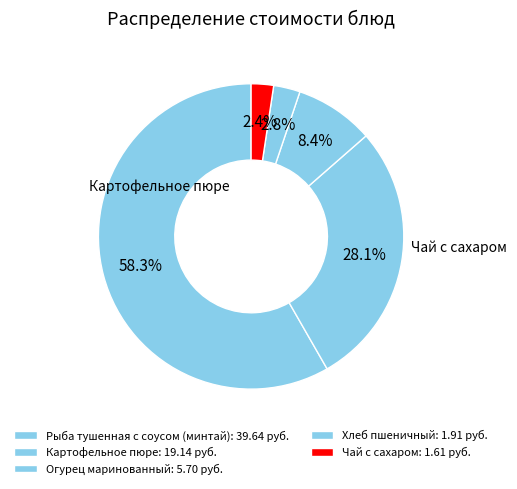

Is it true that Хлеб пшеничный is 3% of the pie?

True